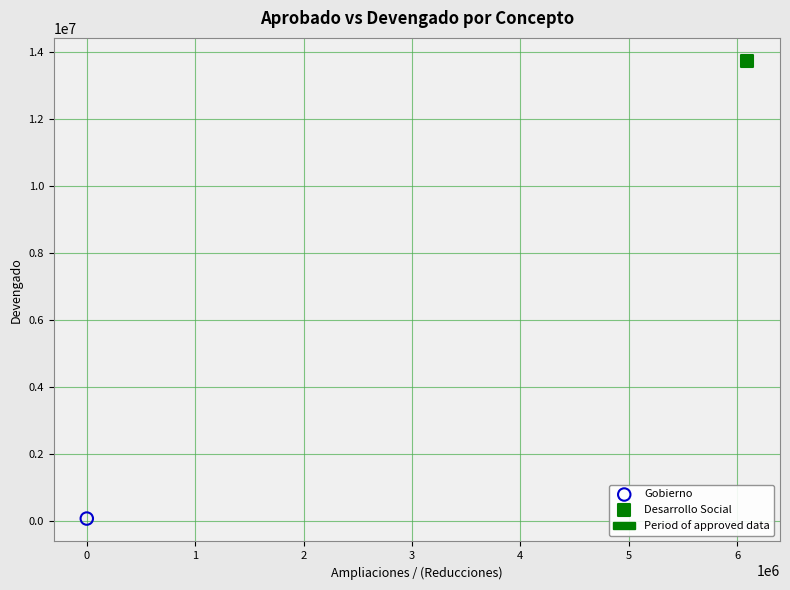

Which series contains the lowest Y value?

Gobierno